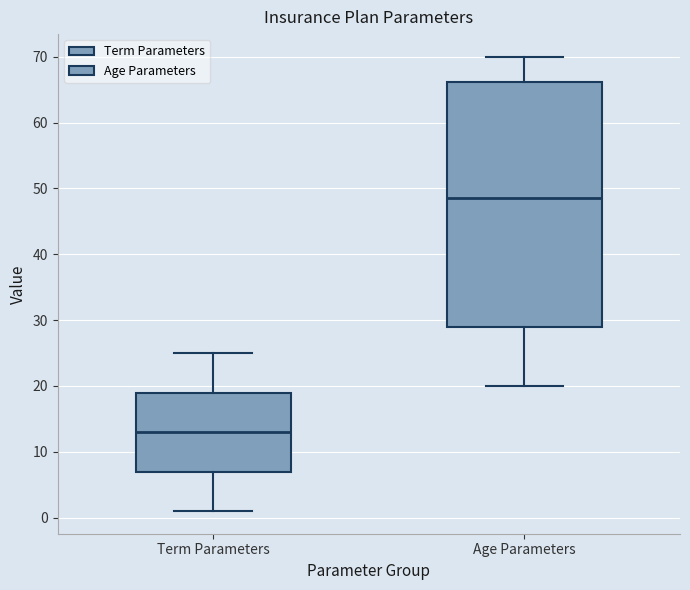

Which box's median line is the lowest?

Term Parameters